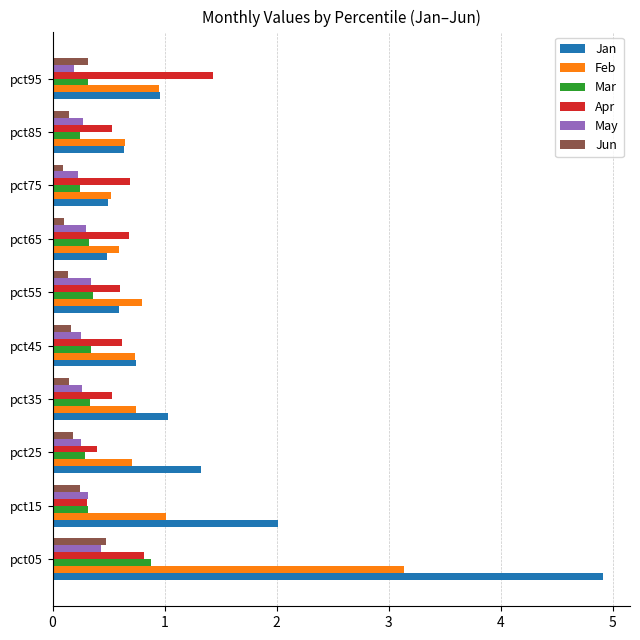

What is the sum of all Feb values?

9.8